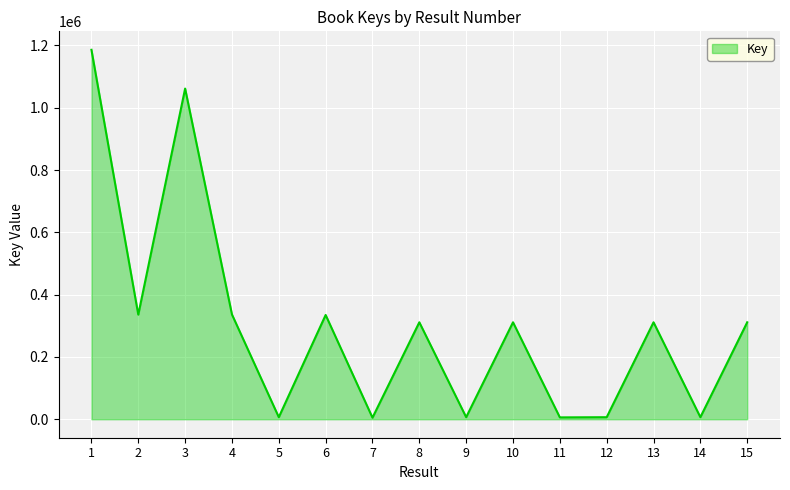

What is the change in value from 1 to 13?

-874852